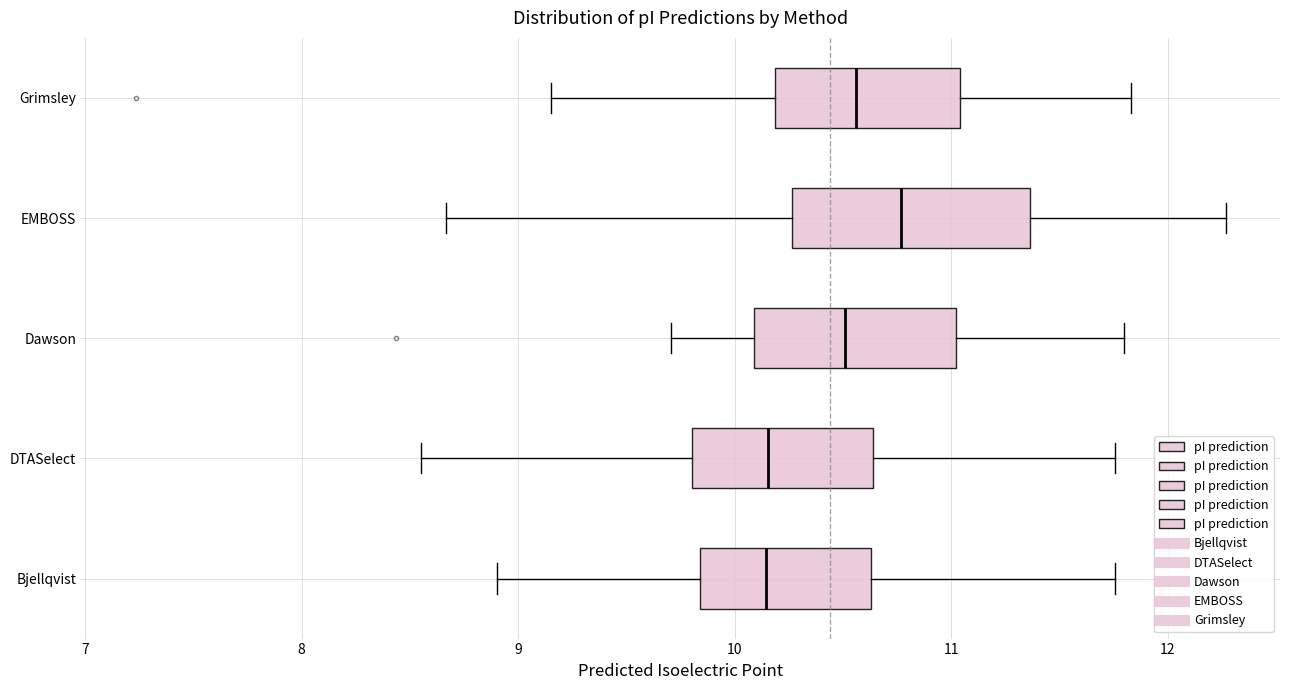

Reading bottom to top, transcribe this box plot: for each box, give where its median line is, the range the box spans, and where its two whiskers end, as read against the x-axis. The values are not printed on the chart, so give them approximately, as read against the axis.

Bjellqvist: median 10.1, box 9.8 to 10.6, whiskers 8.9 to 11.8
DTASelect: median 10.2, box 9.8 to 10.6, whiskers 8.6 to 11.8
Dawson: median 10.5, box 10.1 to 11.0, whiskers 9.7 to 11.8
EMBOSS: median 10.8, box 10.3 to 11.4, whiskers 8.7 to 12.3
Grimsley: median 10.6, box 10.2 to 11.0, whiskers 9.2 to 11.8